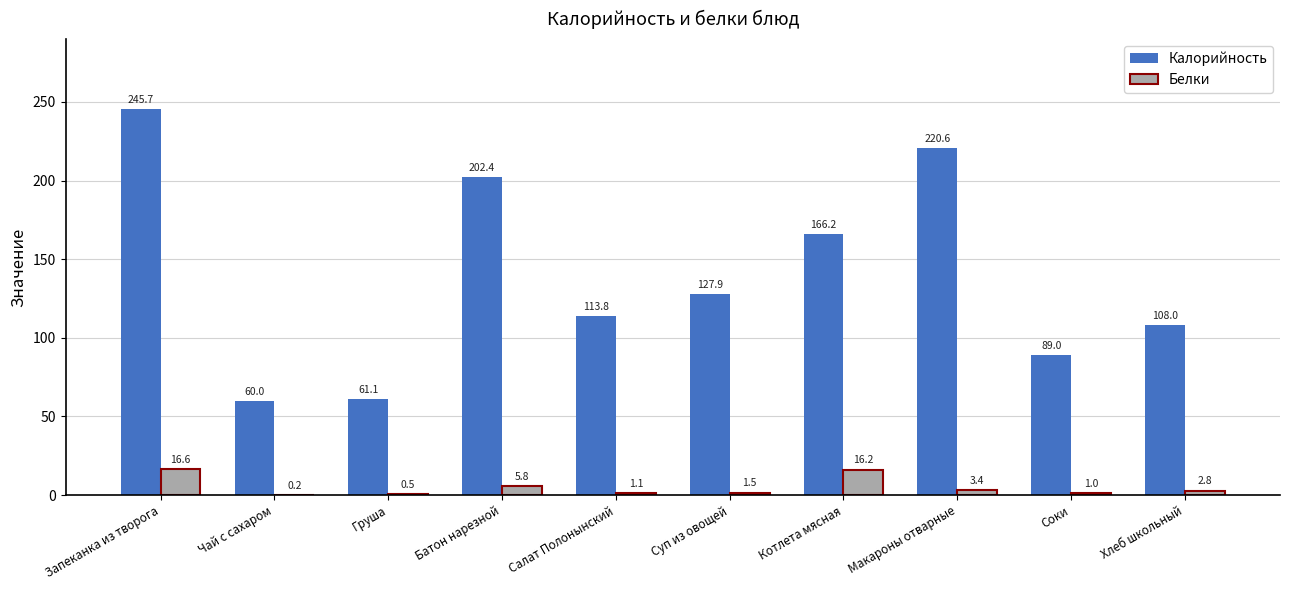

How many series are shown in this chart?

2